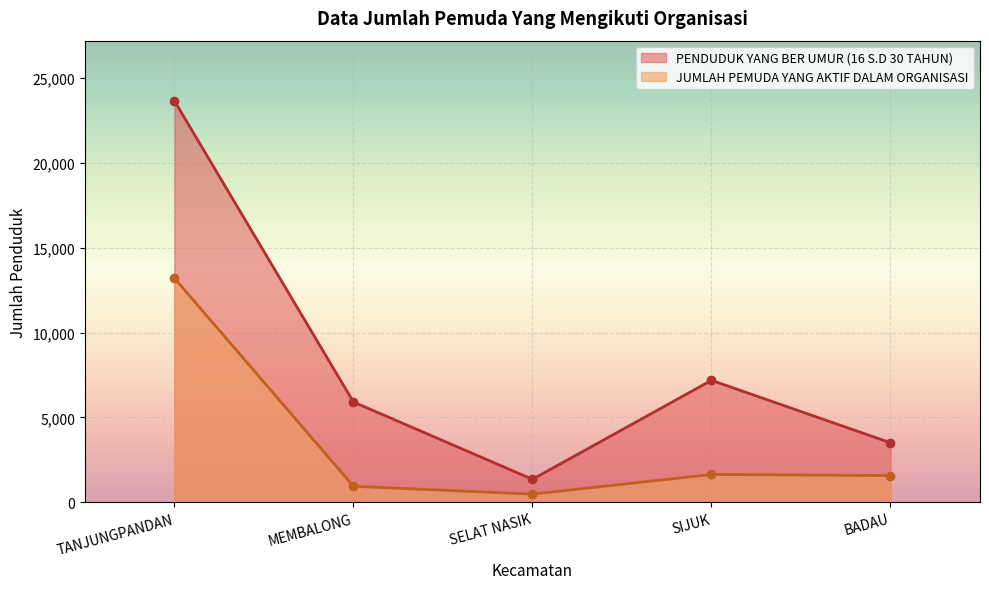

True or false: JUMLAH PEMUDA YANG AKTIF DALAM ORGANISASI has a value of 481 at SELAT NASIK.

True